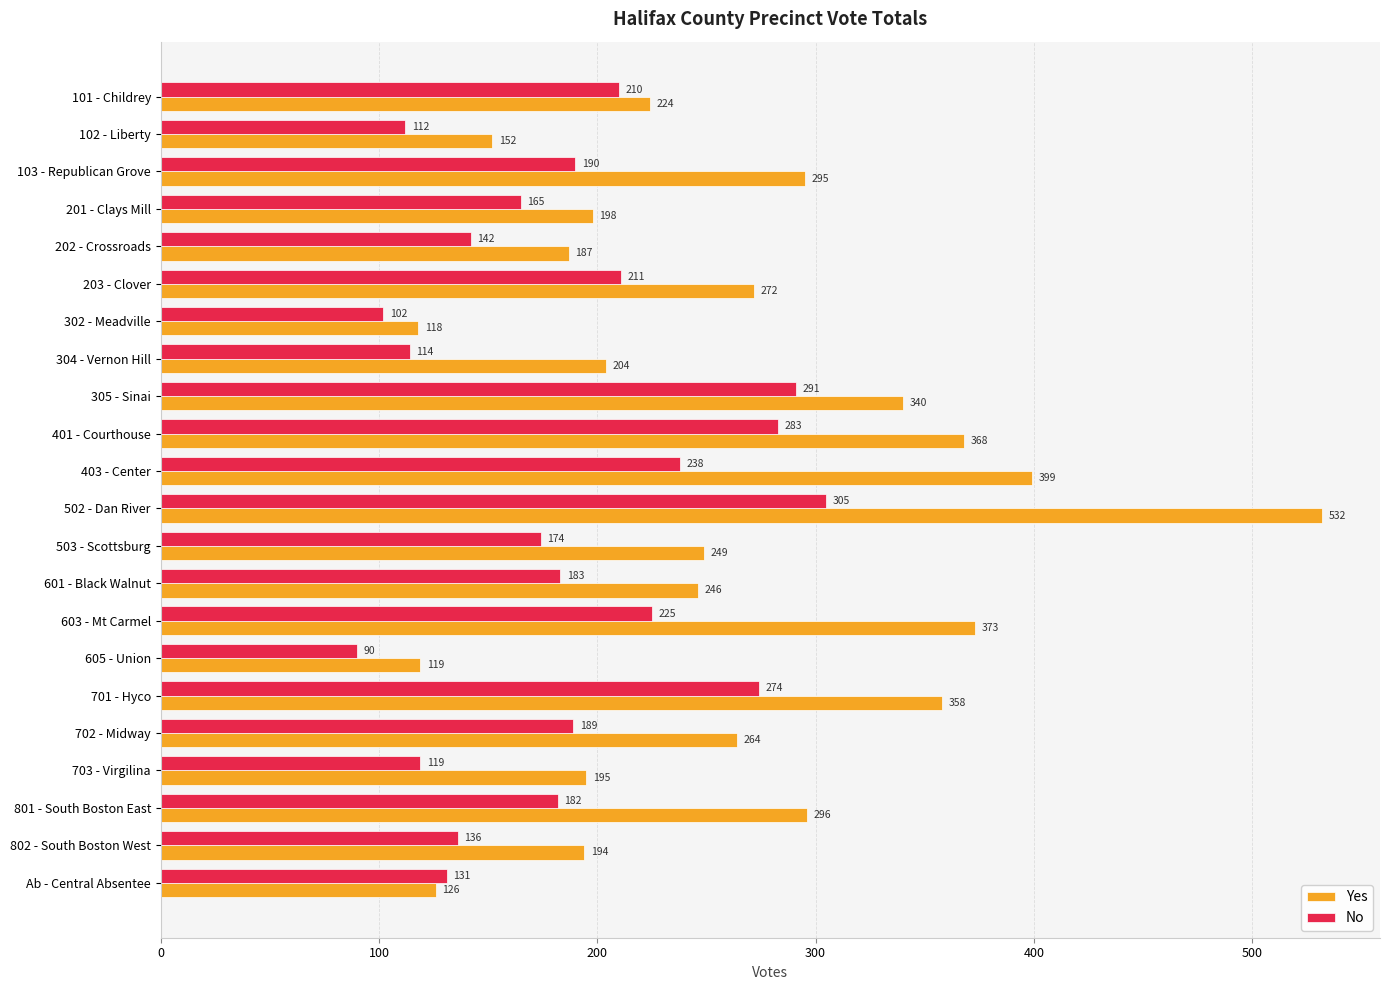

How many series are shown in this chart?

2